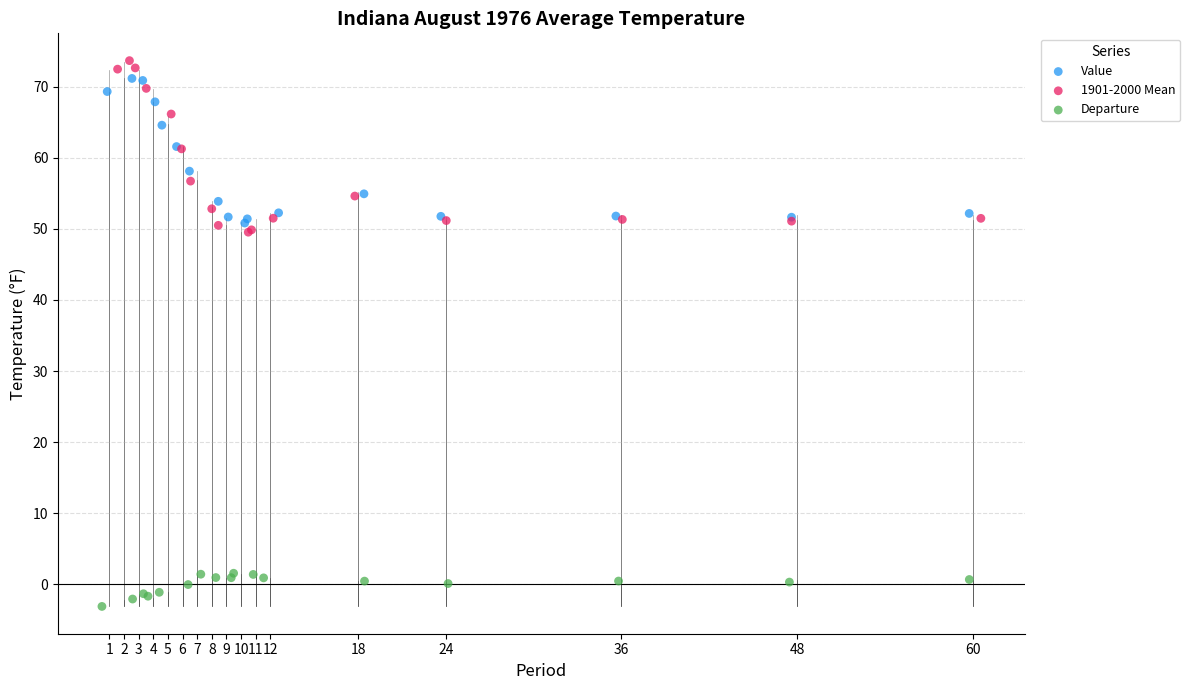

Which series contains the lowest Y value?

Departure